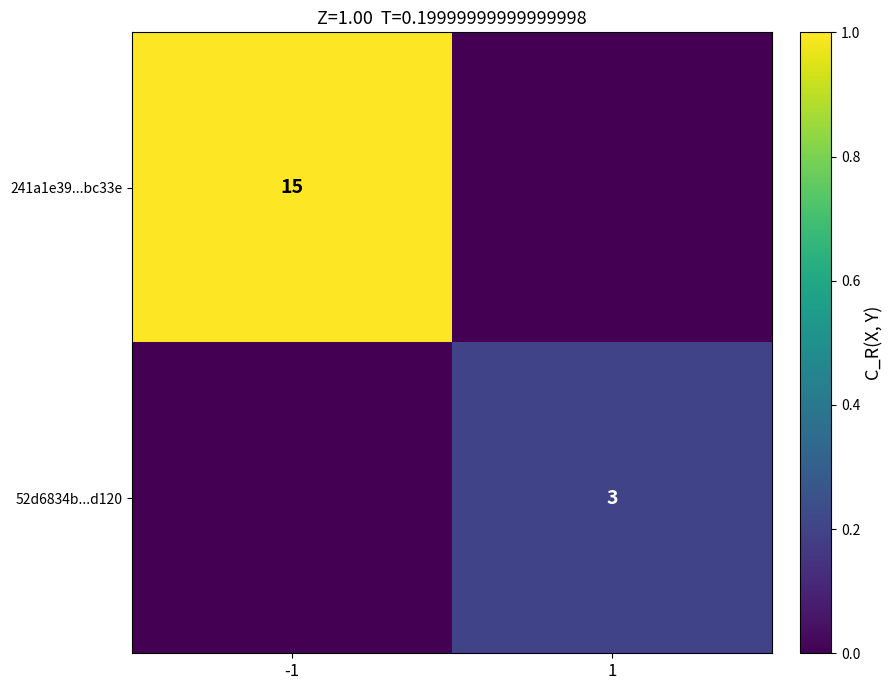

The 52d6834b...d120 series shows 3 at 1. True or false?

True